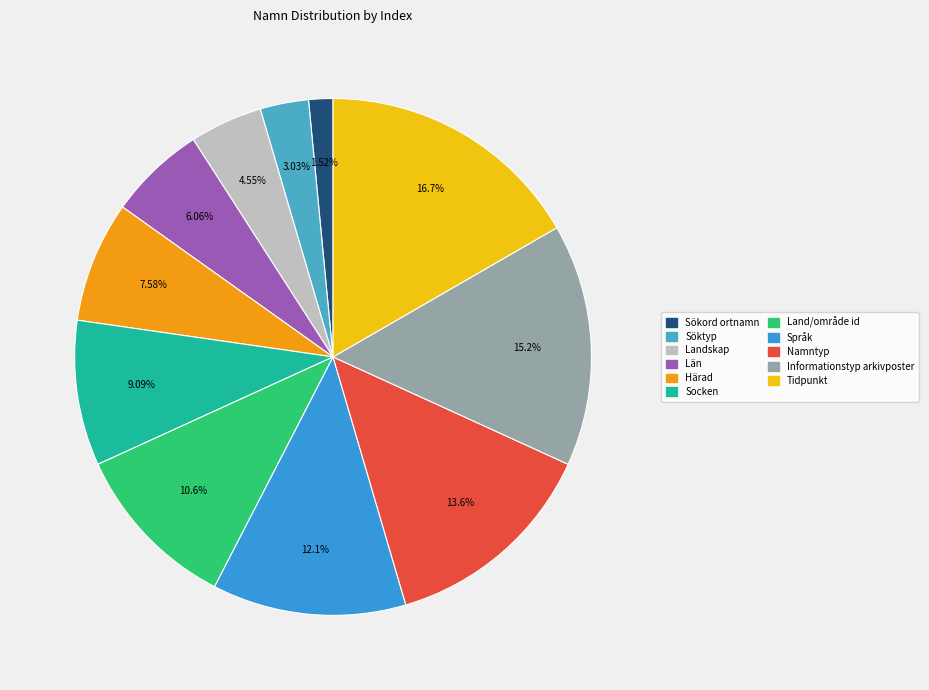

How many slices are in this pie chart?

11